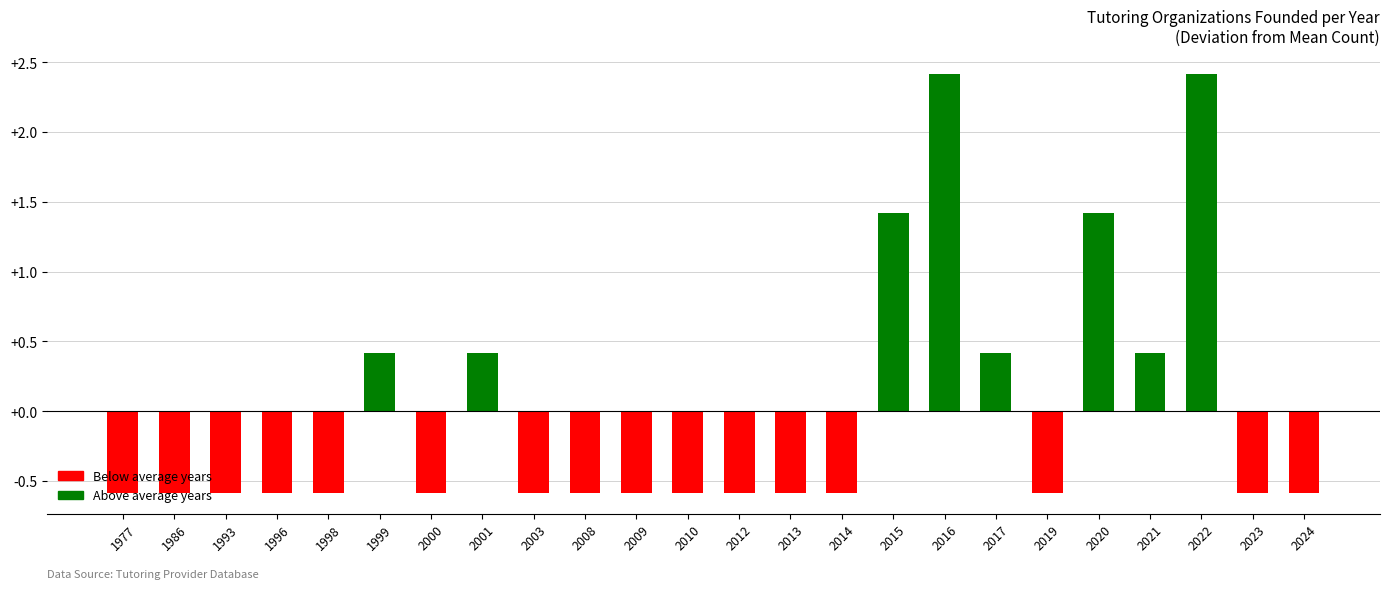

Does the chart contain stacked bars?

No